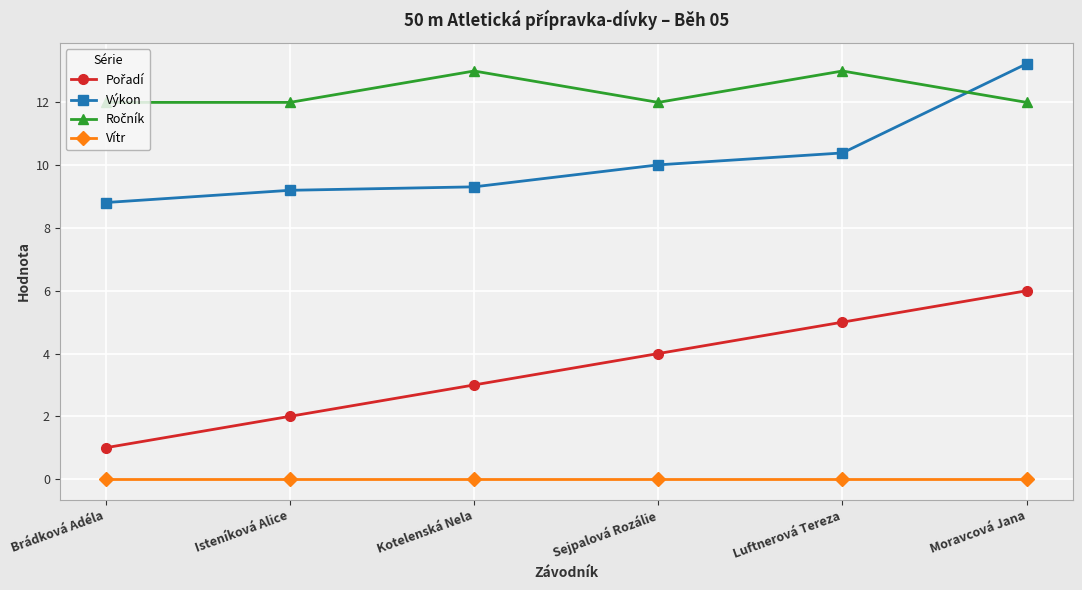

True or false: Výkon has more than 1 interior local peaks.

False